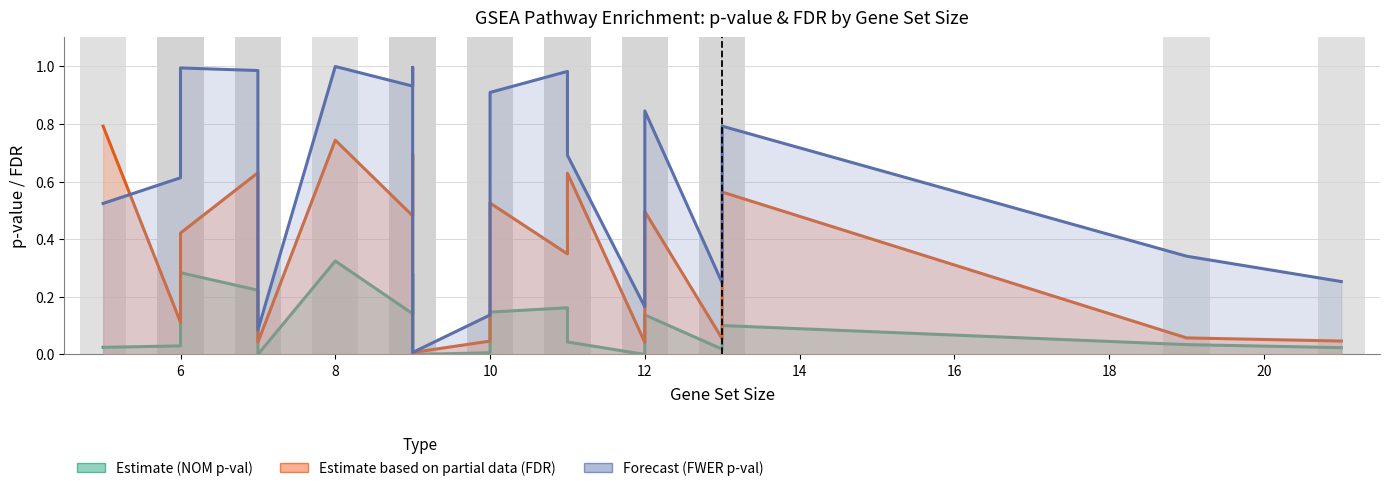

Is the value of NOM p-val (×3) at 11 greater than the value of FDR q-val at 4?

No